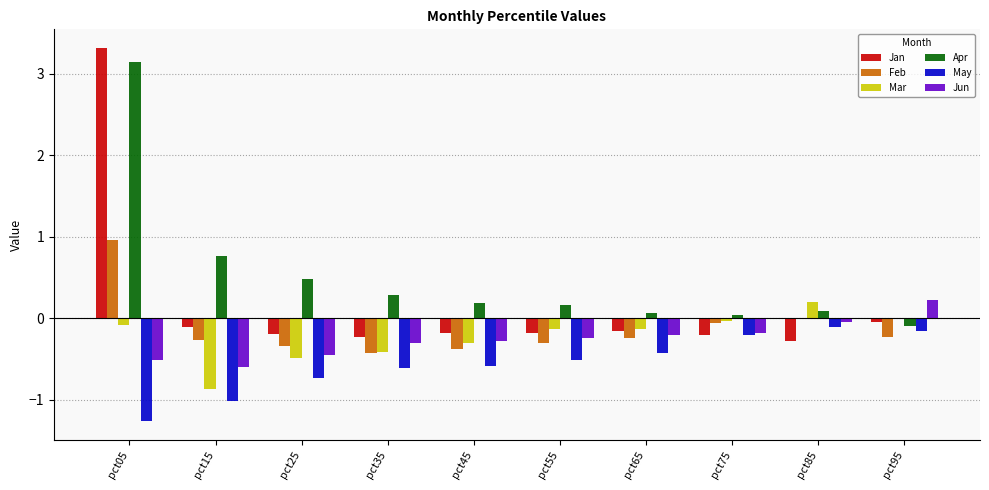

How many distinct data groups are displayed?

6